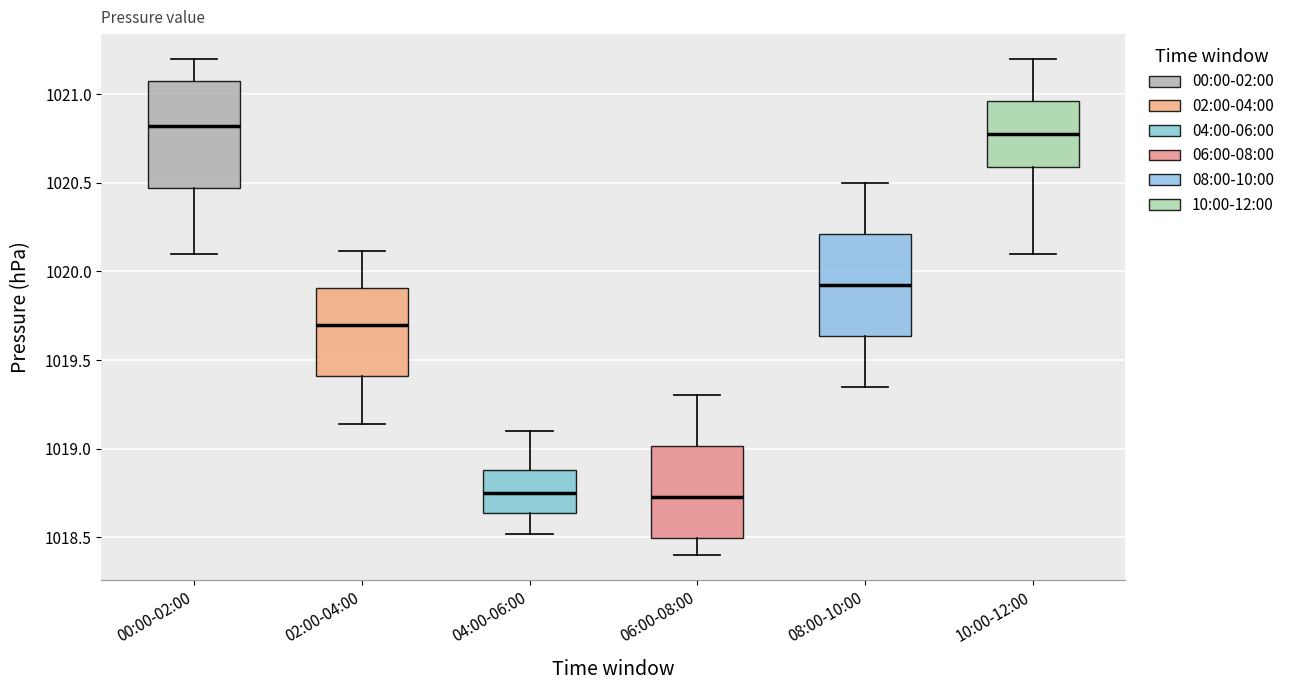

Reading left to right, read every box against the y-axis: the position of its median line, the range the box covers, and the ends of its whiskers. The values are not printed on the chart, so give them approximately, as read against the axis.

00:00-02:00: median 1020.80, box 1020.45 to 1021.05, whiskers 1020.10 to 1021.20
02:00-04:00: median 1019.70, box 1019.40 to 1019.90, whiskers 1019.15 to 1020.10
04:00-06:00: median 1018.75, box 1018.65 to 1018.90, whiskers 1018.50 to 1019.10
06:00-08:00: median 1018.75, box 1018.50 to 1019.00, whiskers 1018.40 to 1019.30
08:00-10:00: median 1019.95, box 1019.65 to 1020.20, whiskers 1019.35 to 1020.50
10:00-12:00: median 1020.80, box 1020.60 to 1020.95, whiskers 1020.10 to 1021.20